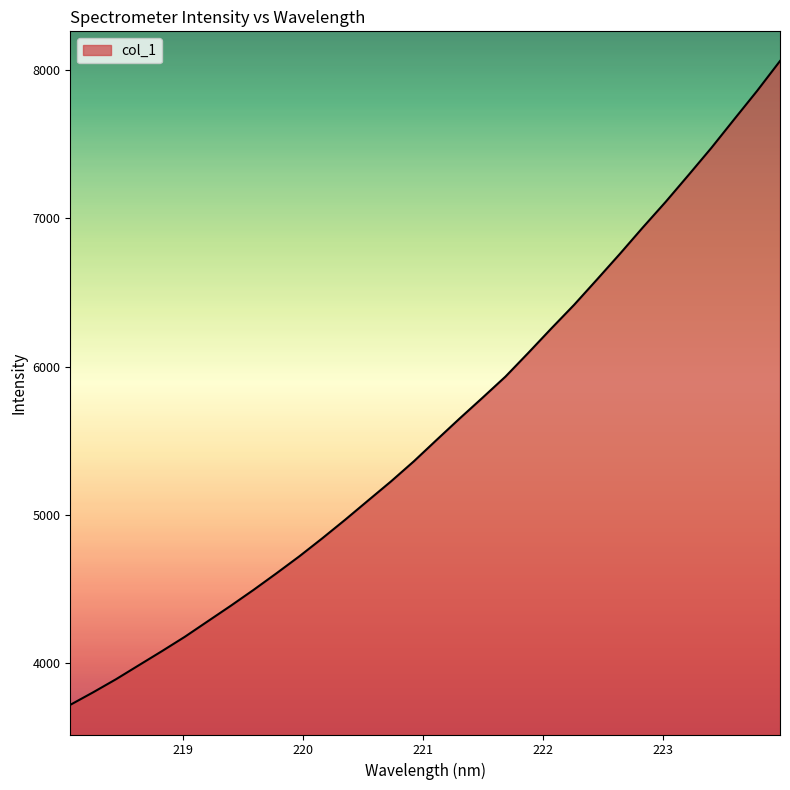

How many lines are shown in the chart?

1